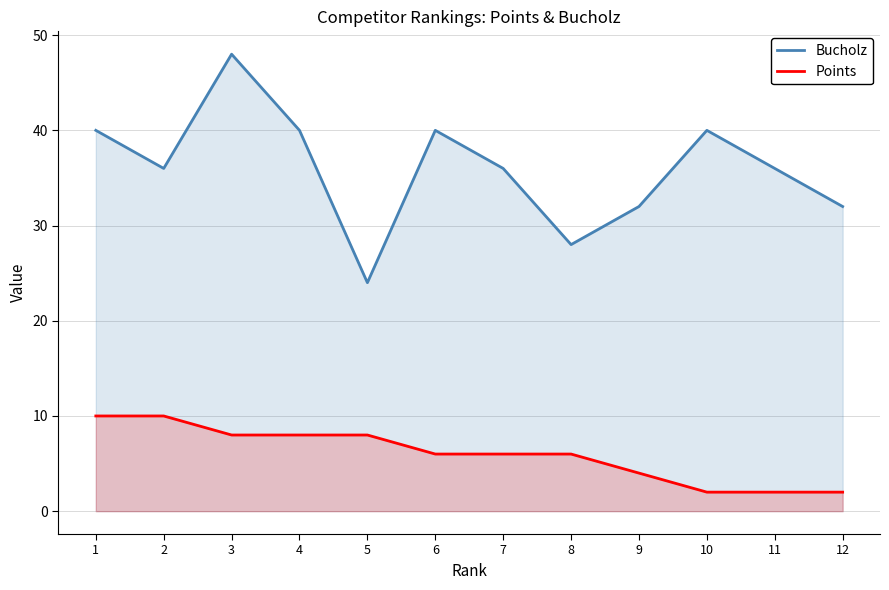

Reading right to left, extract all data points from this chart.

Bucholz: 32	36	40	32	28	36	40	24	40	48	36	40
Points: 2	2	2	4	6	6	6	8	8	8	10	10